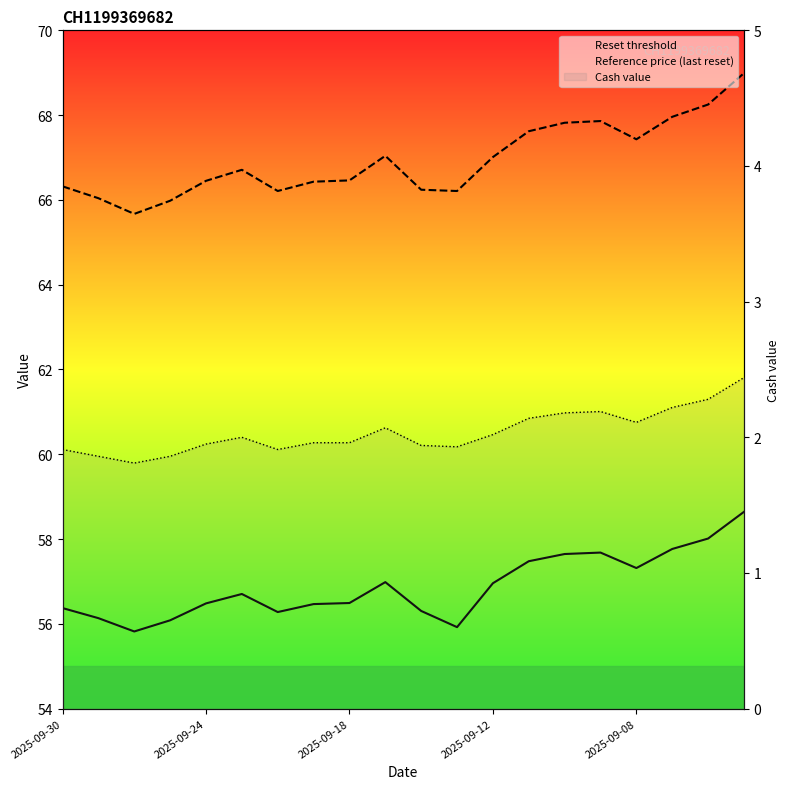

What is the average value of the Reset threshold series?

56.9